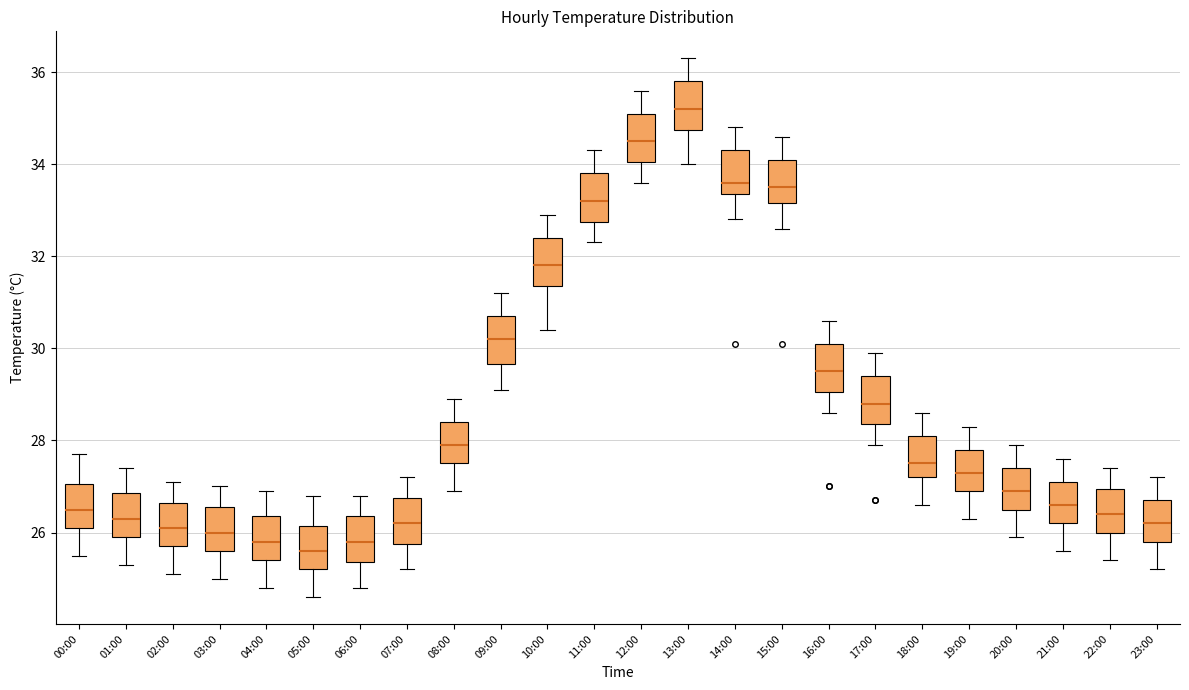

Which box has the highest median line?

13:00